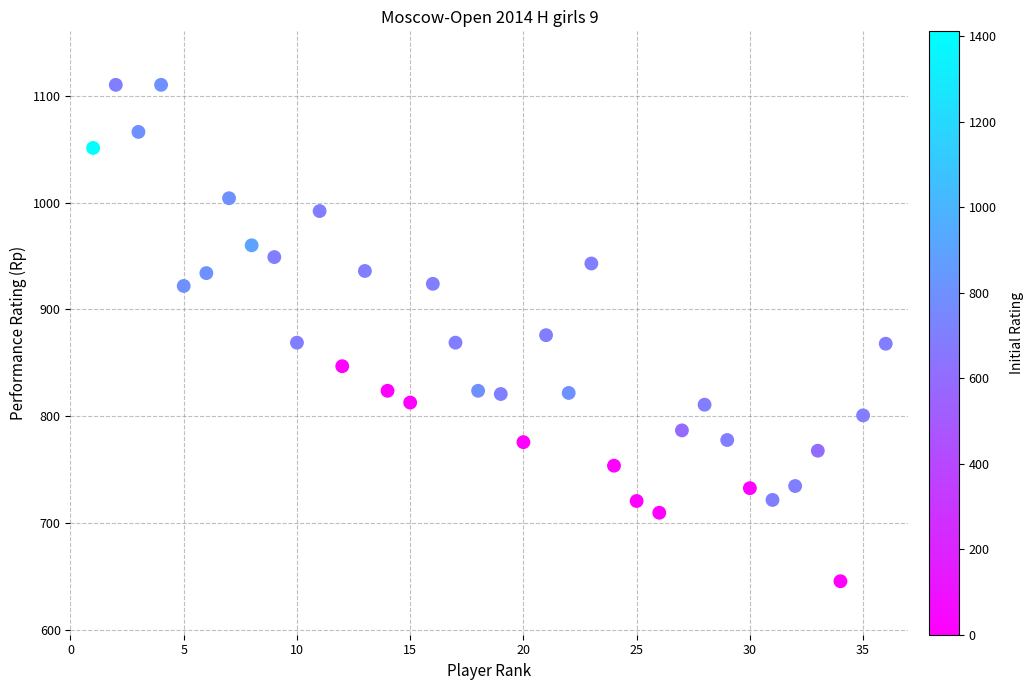

What is the range of X values (max minus min)?

35